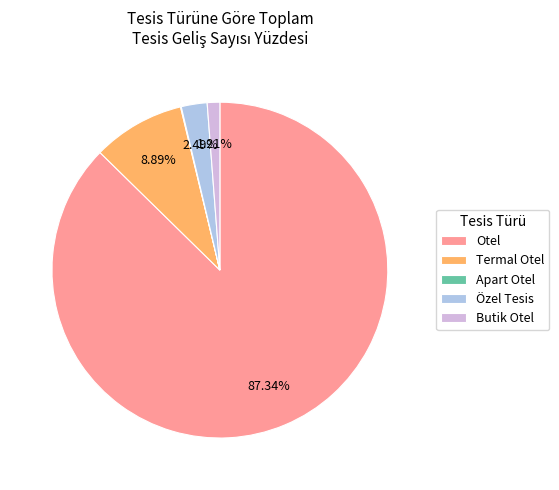

Approximately how many times larger is the value at Özel Tesis compared to Butik Otel?

2.1